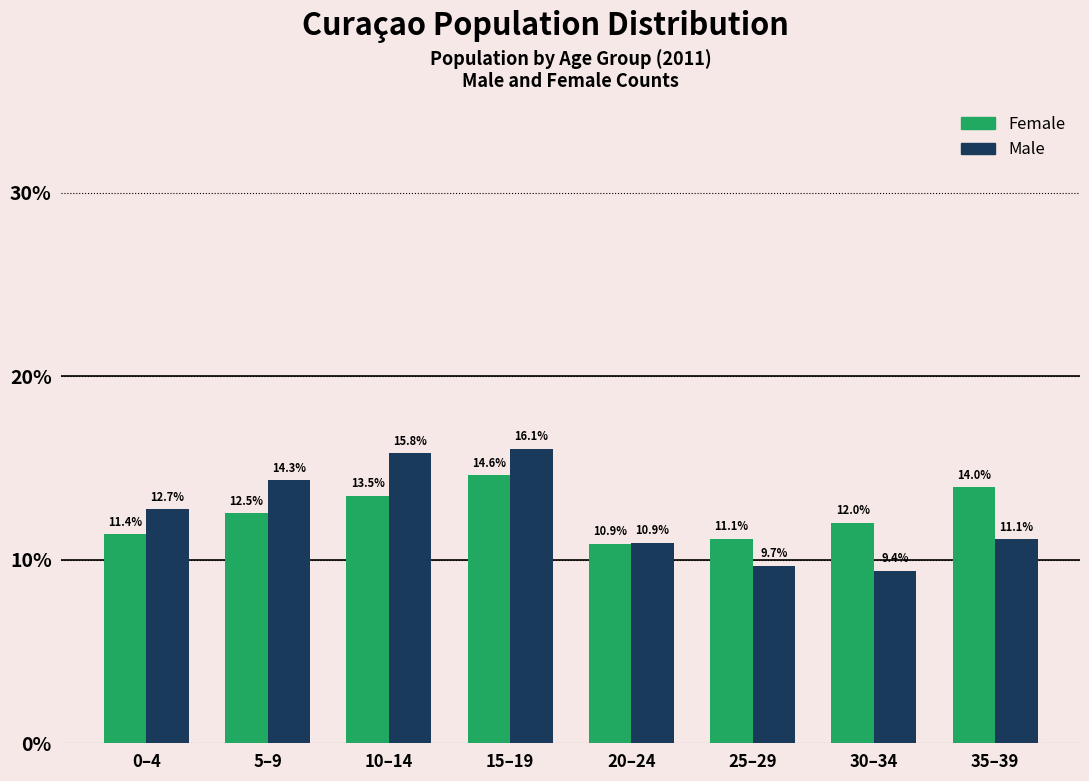

What is the spread (max minus min) of values at 10–14?

2.3